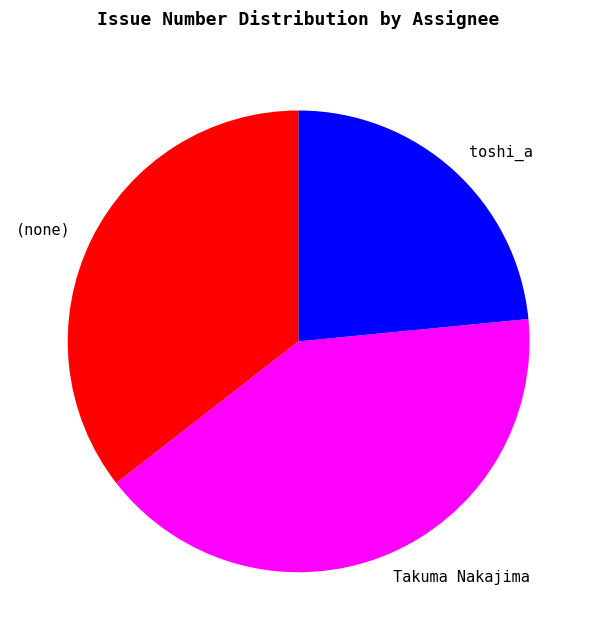

Which has a higher value, Takuma Nakajima or (none)?

Takuma Nakajima